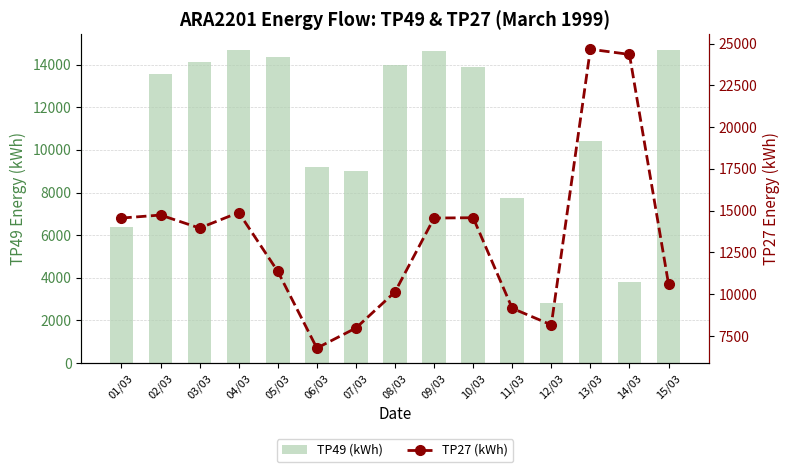

At which label does TP27 (kWh) reach its peak?

13/03